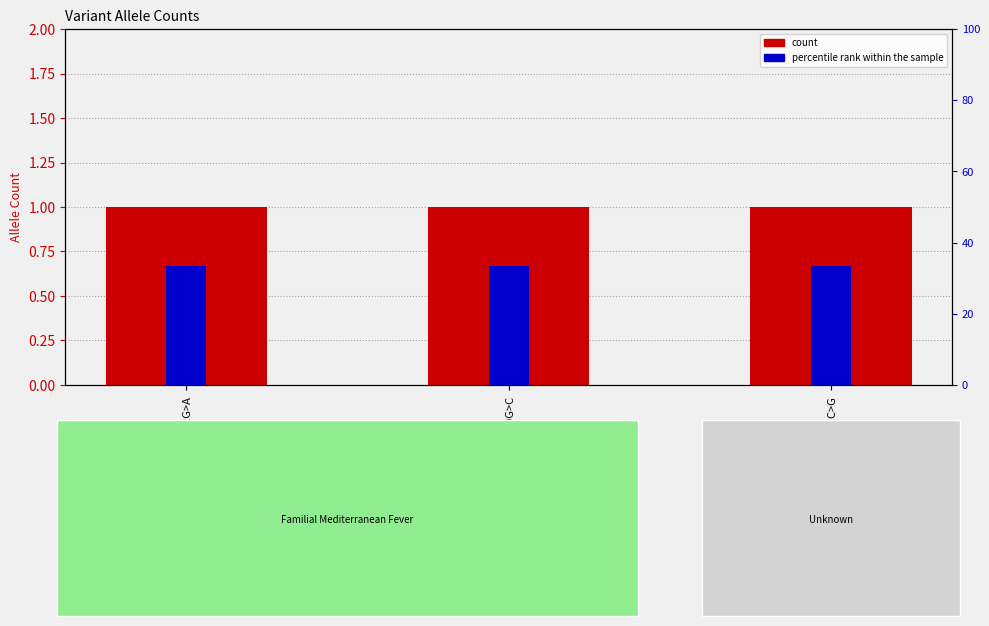

At NM_000243.3:c.2040G>C, list the series in order from smallest to largest.

count, percentile rank within the sample